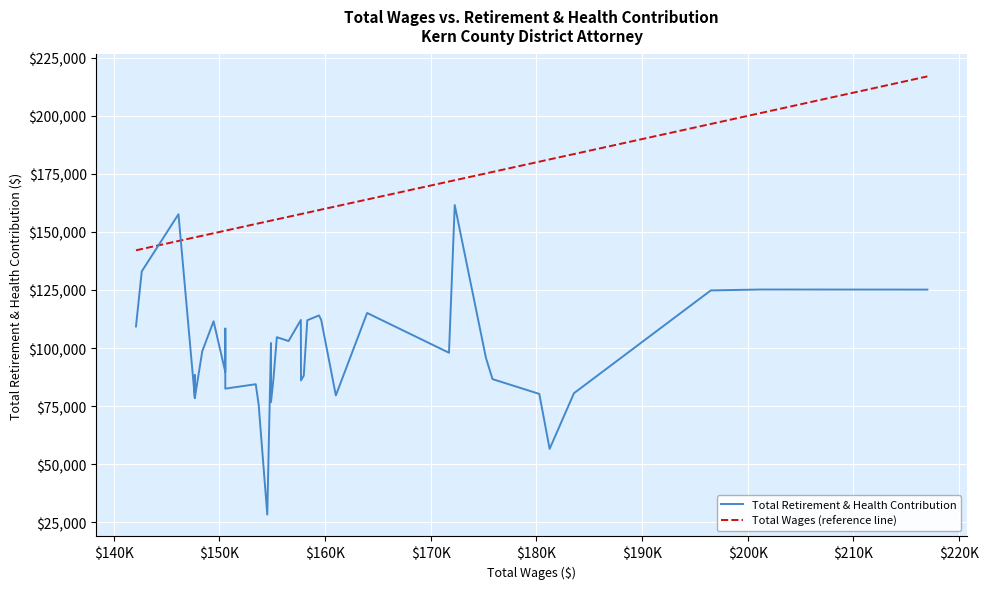

At how many categories does at least one series exceed 44222?

40